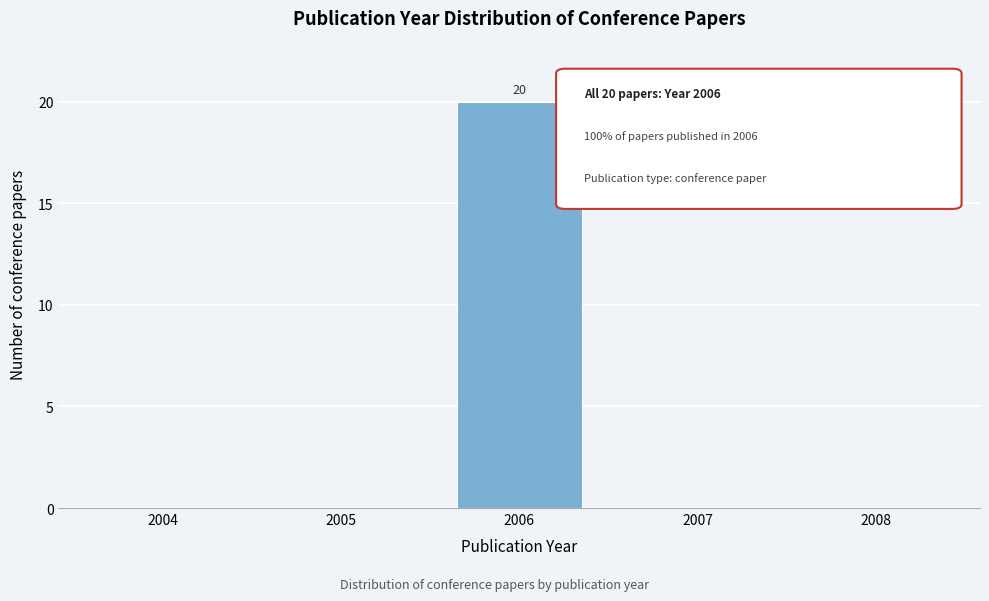

Which has a higher value, 2006 or 2005?

2006